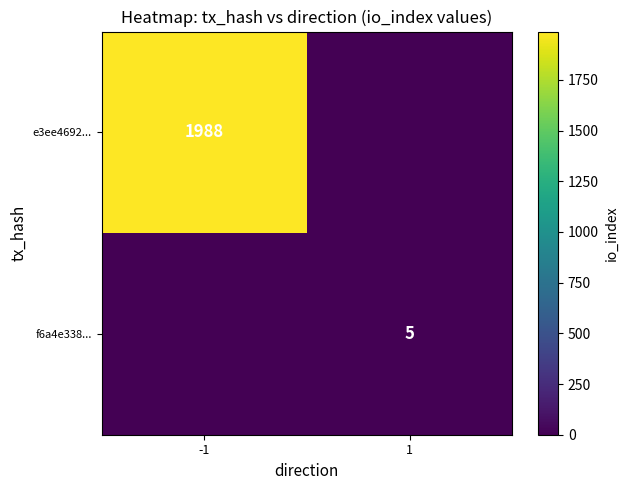

How many data points does each series have?

2